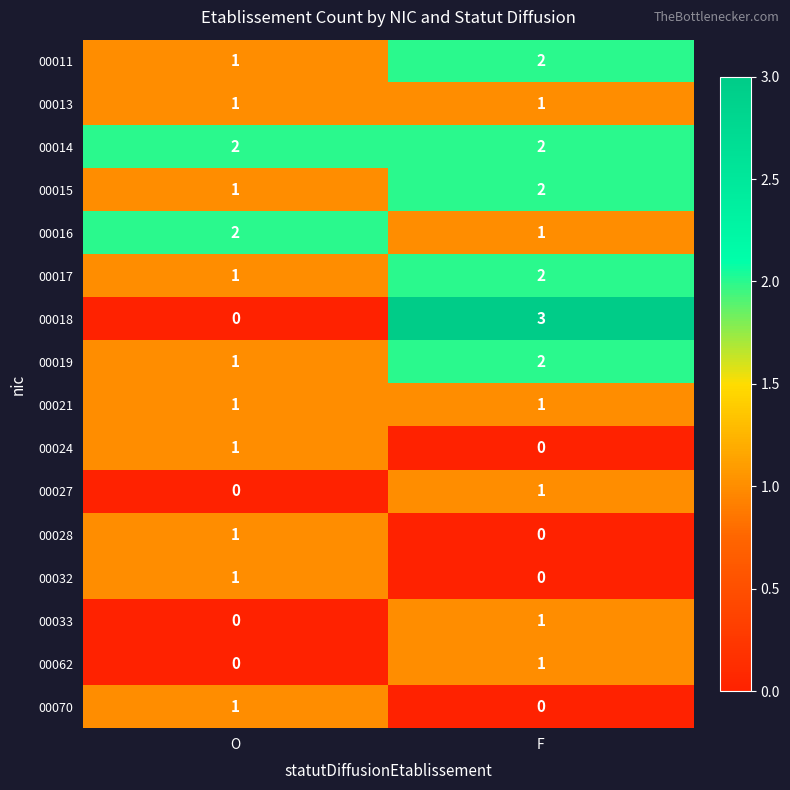

The 00017 series shows 1 at O. True or false?

True